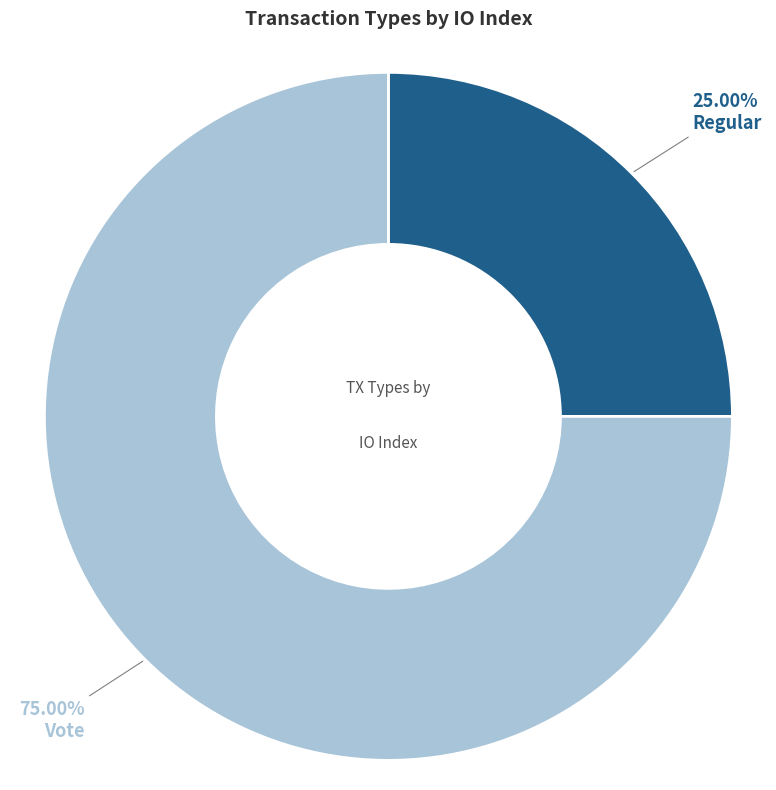

Do Regular and Vote together represent more than half of the pie?

Yes